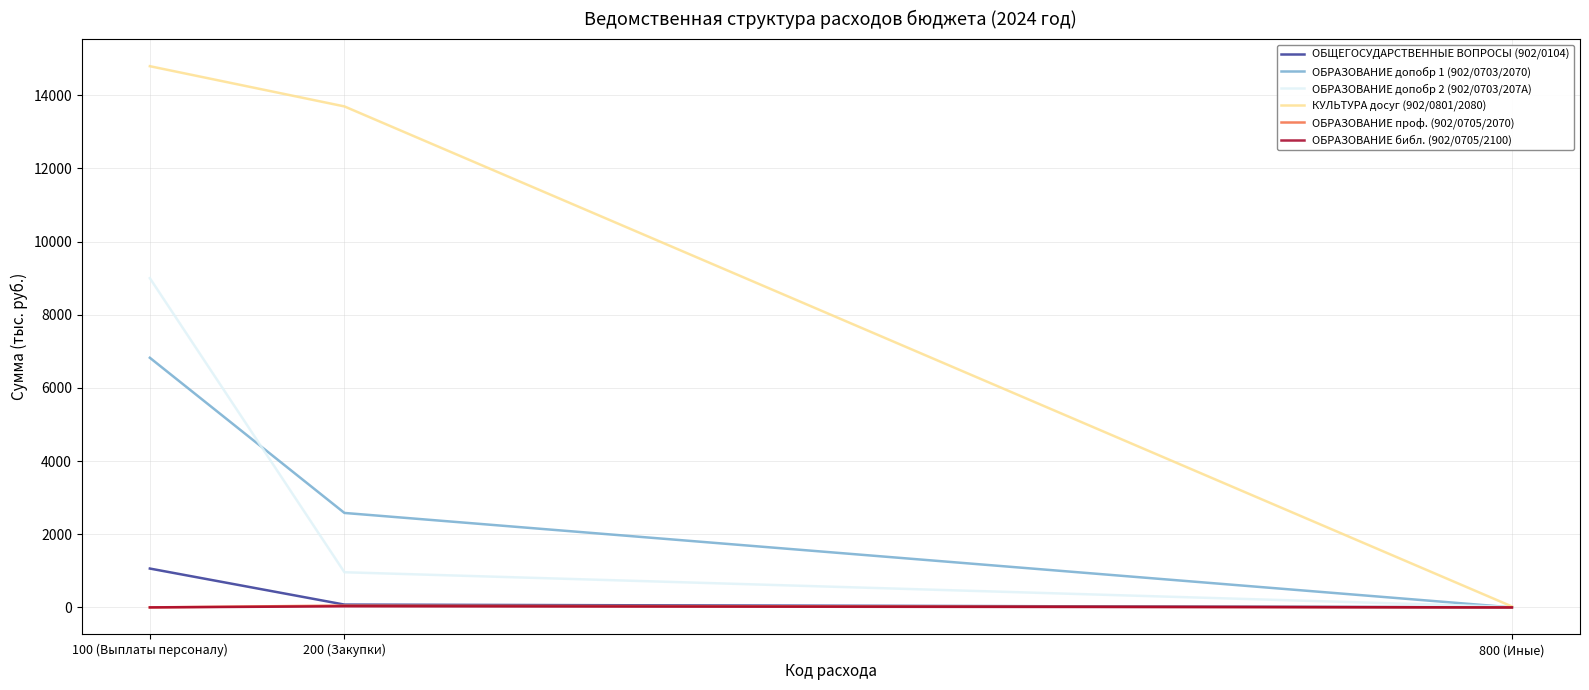

What is the maximum value shown in the chart?

14794.1